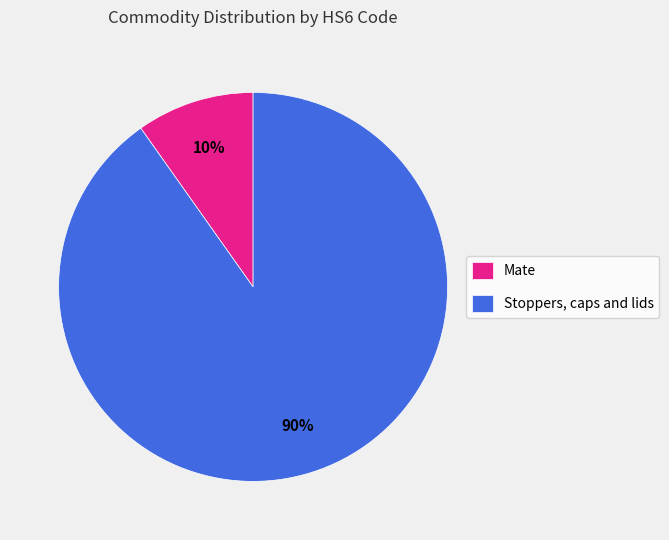

Which category has the biggest portion of the pie?

Stoppers, caps and lids